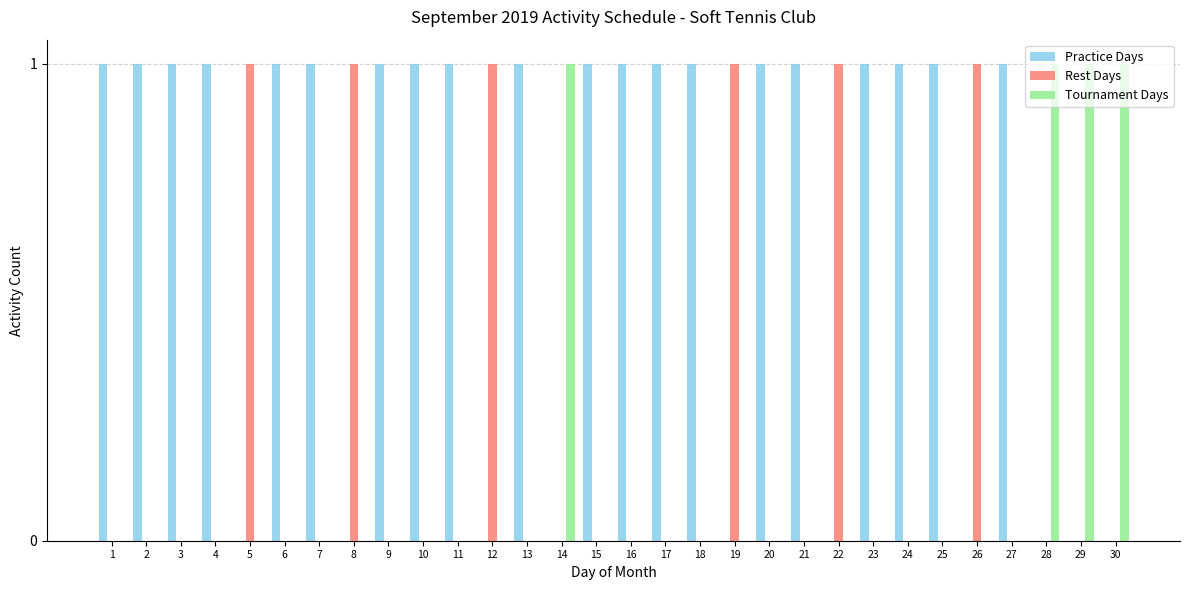

The Tournament Days series shows 0 at 3. True or false?

True